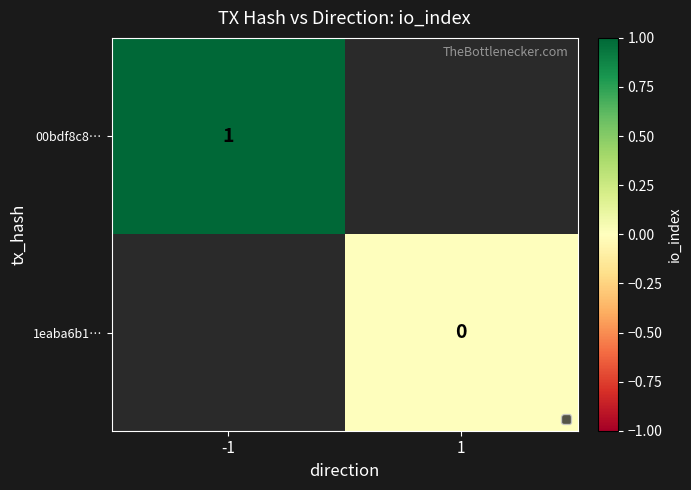

Count the number of categories in the chart.

2